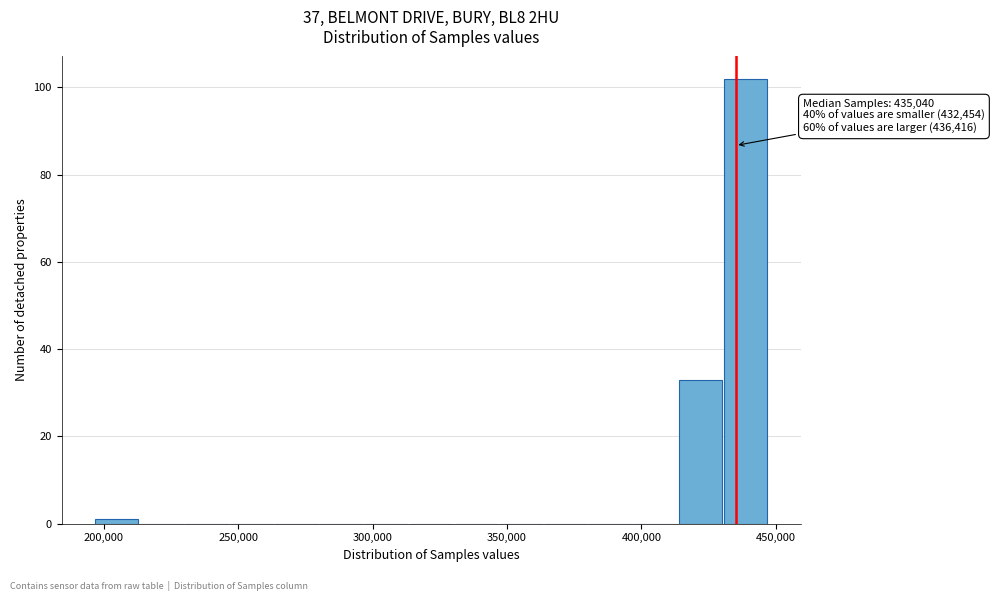

Around what value on the x-axis is the tallest bar? Give the approximate position of its centre, as read against the axis.

440000